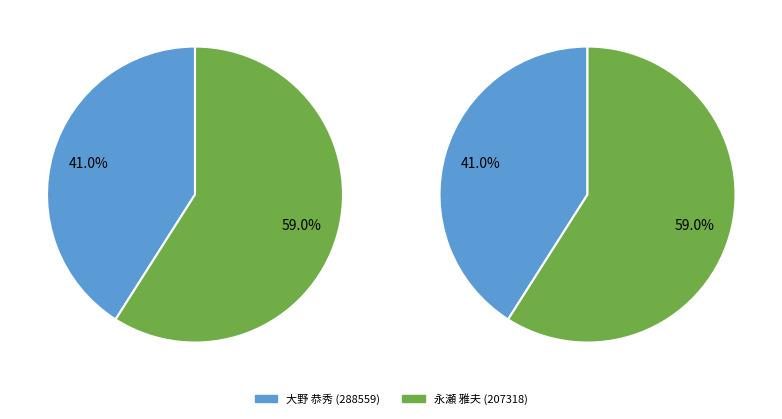

What percentage is the 永瀬 雅夫 (207318) slice, to the nearest percent?

59%